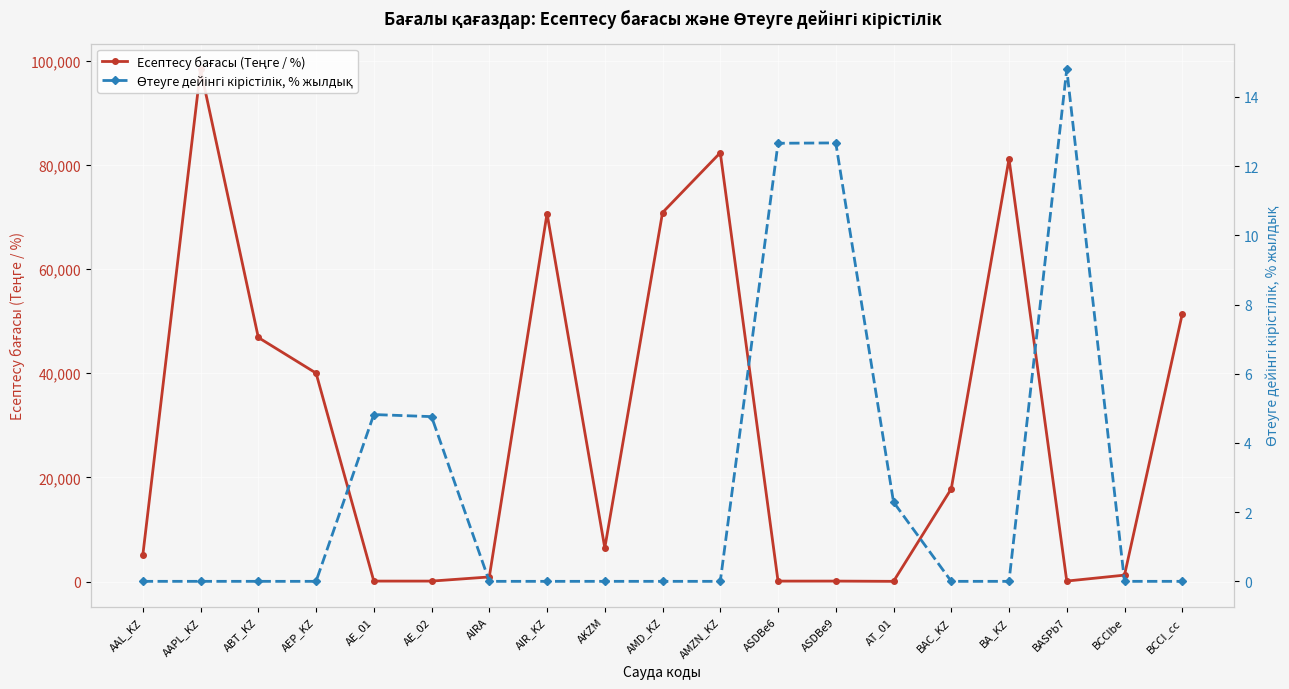

What is the spread (max minus min) of values at ASDBe6?

75.9